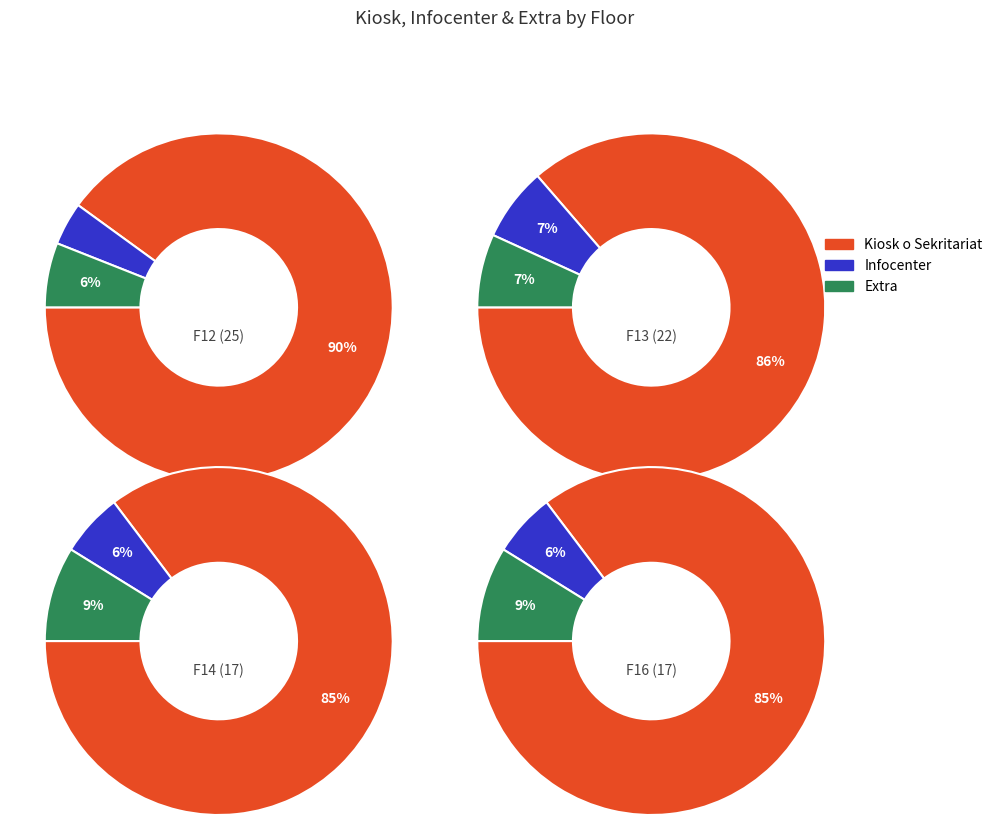

Between F12 (25) and F13 (22), which is larger?

F12 (25)